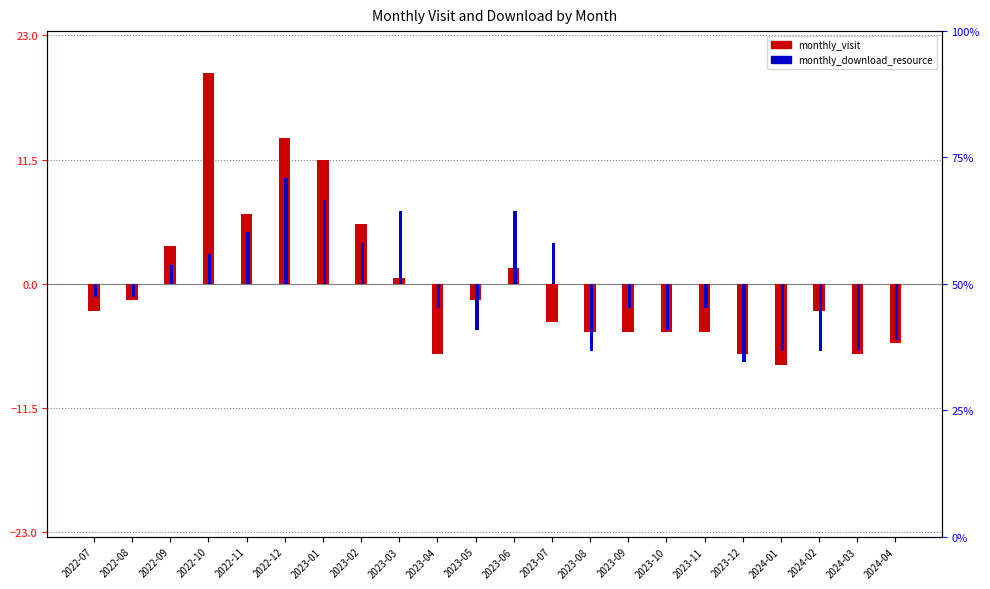

What is the label of the 21st bar from the left?

2024-03